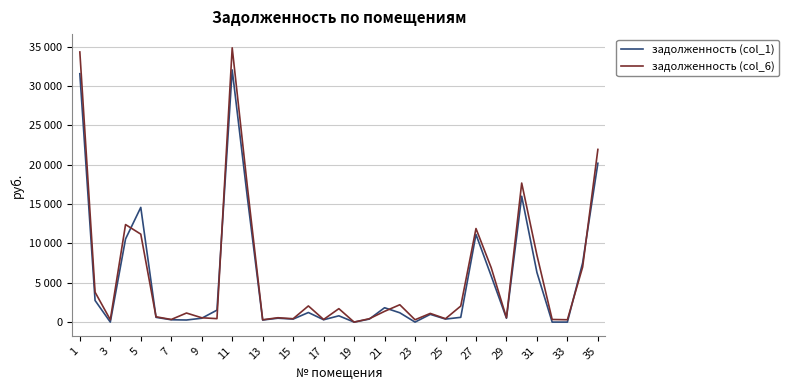

Does the chart display data point markers on the line(s)?

No